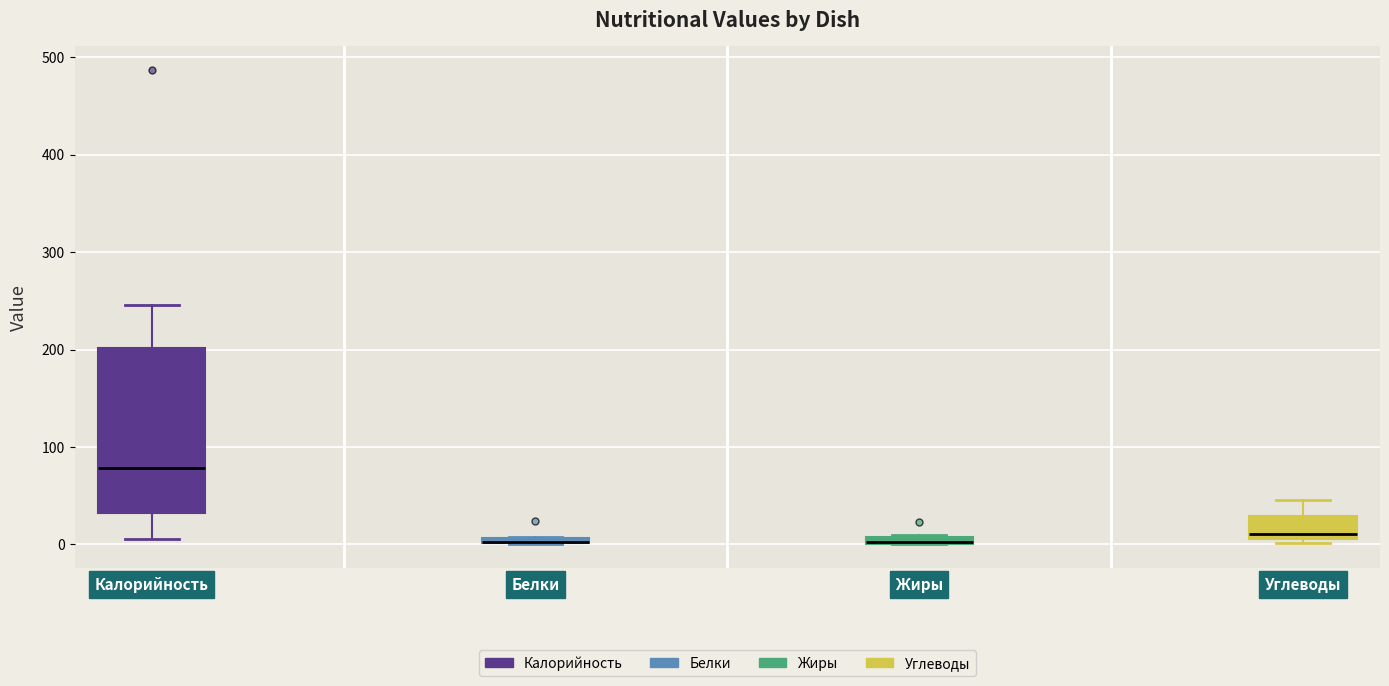

Where does the upper whisker of the box for Углеводы end on the y-axis? The values are not printed on the chart, so give them approximately, as read against the axis.

50